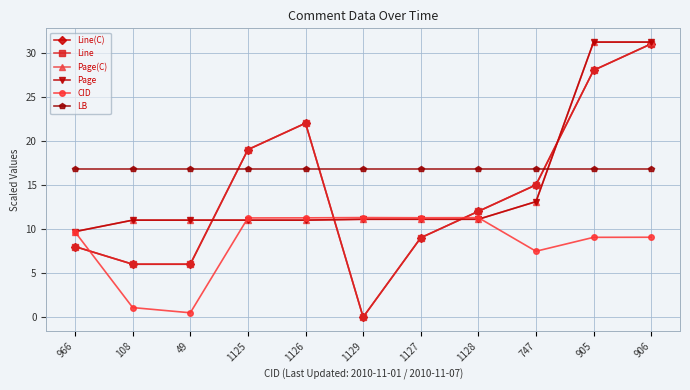

What is the maximum value shown in the chart?

31.2